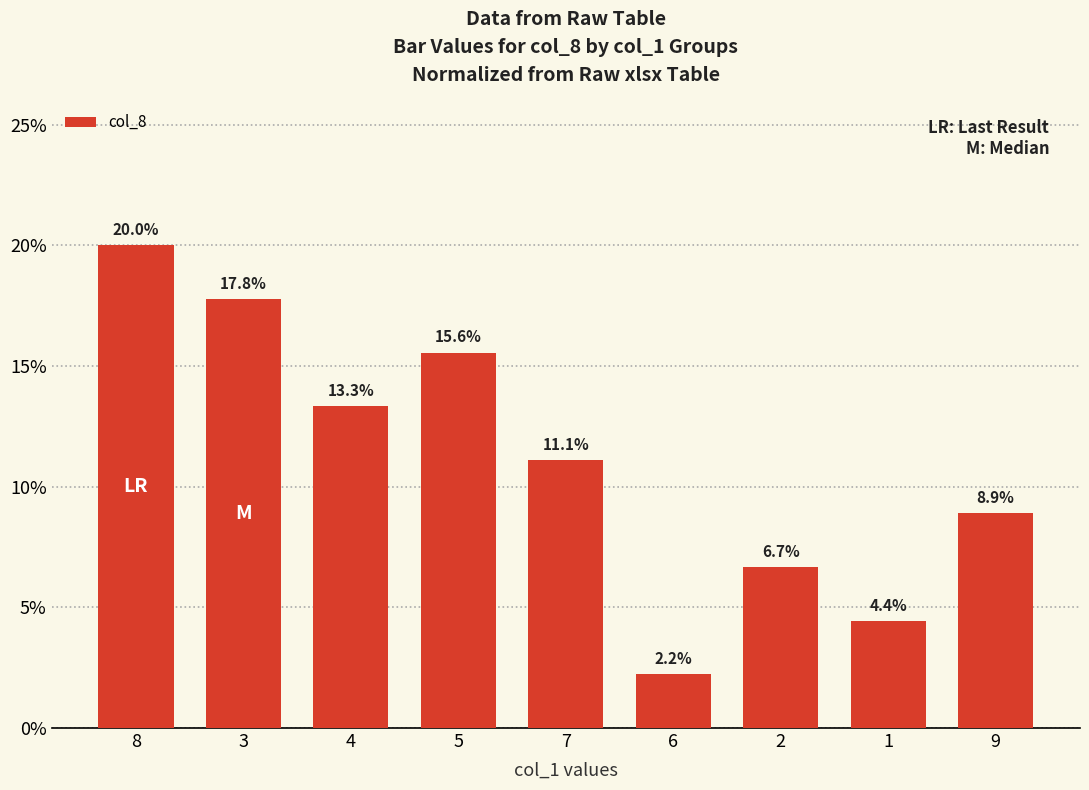

Between 1 and 6, which is larger?

1